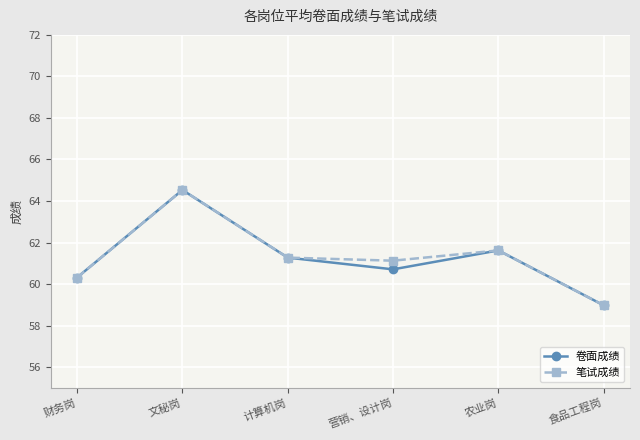

True or false: 卷面成绩 has more than 2 interior local peaks.

False